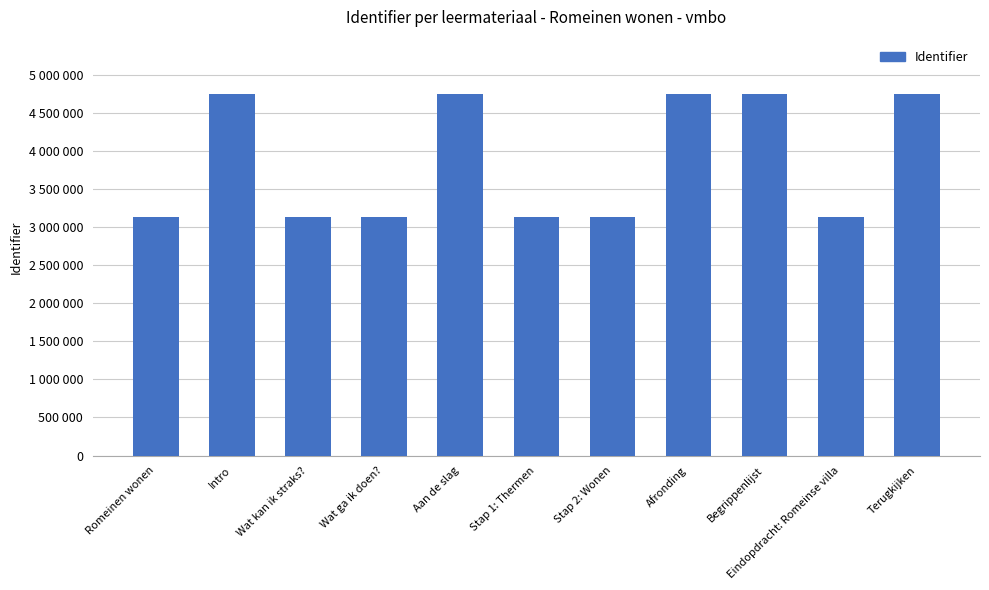

Reading left to right, list all the values displayed in this chart.

Romeinen wonen=3133921	Intro=4746031	Wat kan ik straks?=3133922	Wat ga ik doen?=3133924	Aan de slag=4746033	Stap 1: Thermen=3133926	Stap 2: Wonen=3133928	Afronding=4746034	Begrippenlijst=4746035	Eindopdracht: Romeinse villa=3133930	Terugkijken=4746037